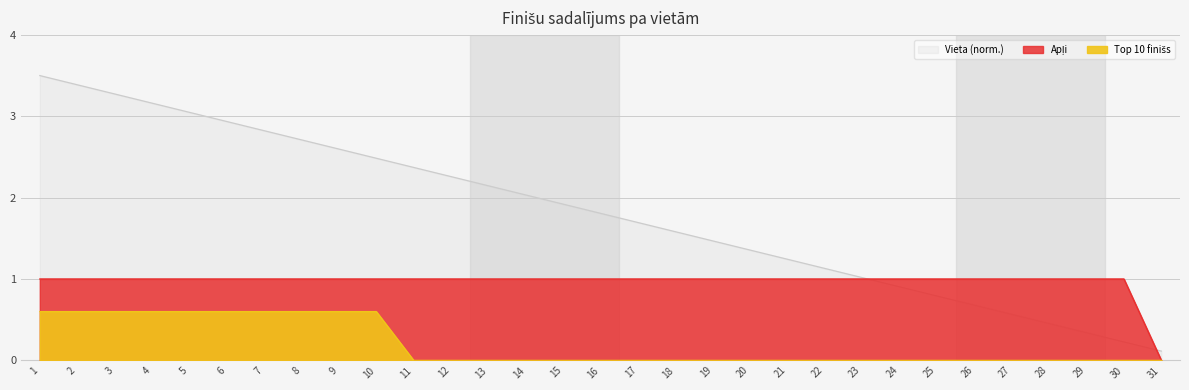

What is the approximate value of Vieta at 12?

2.3